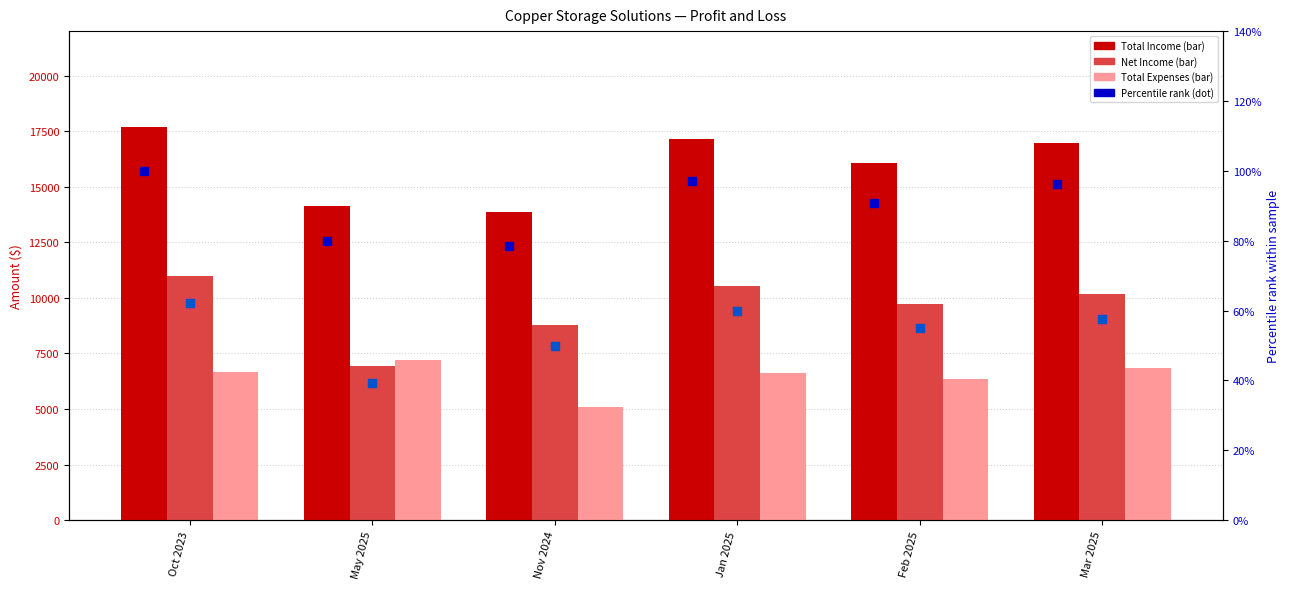

Which series has the largest total across all categories?

Total Income